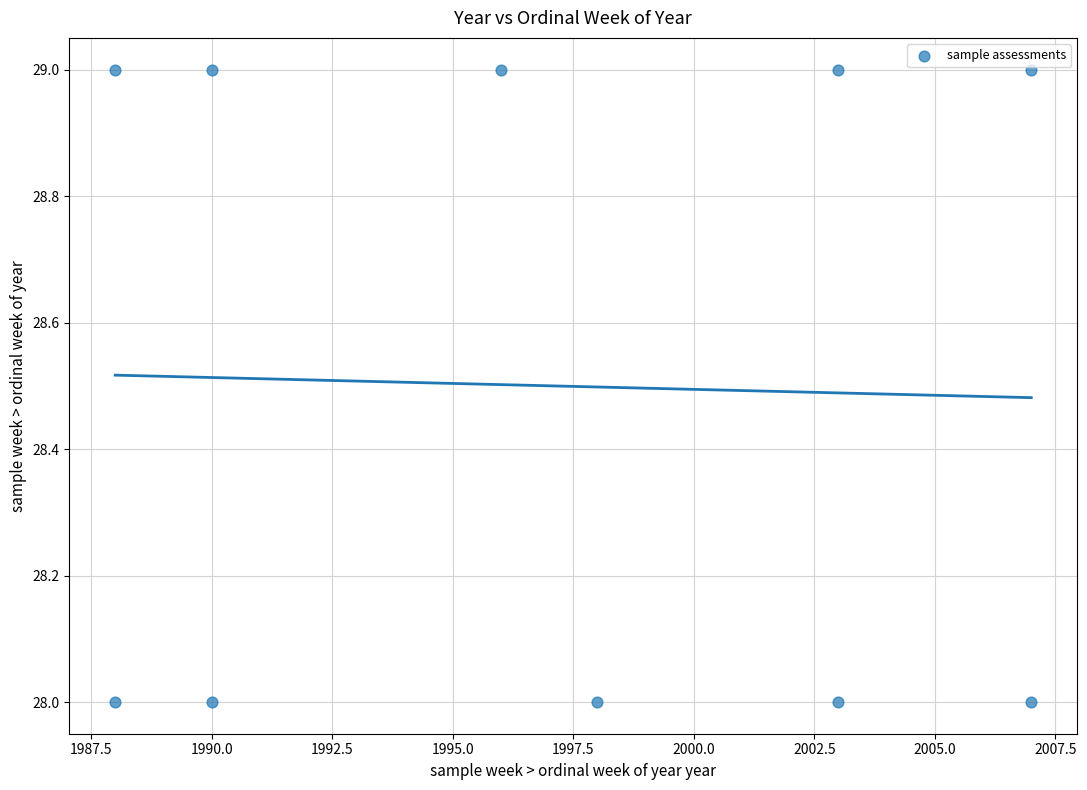

What is the range of X values (max minus min)?

19